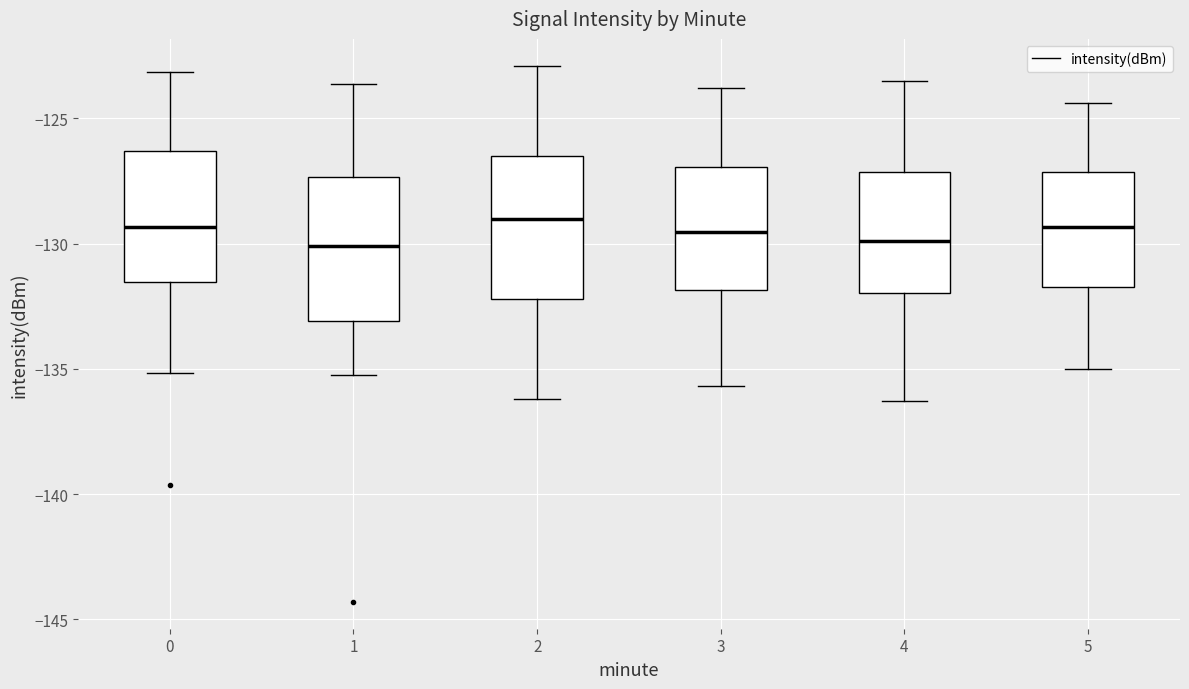

Where is the upper edge of the box at x = 4 on the y-axis? The values are not printed on the chart, so give them approximately, as read against the axis.

-127.0